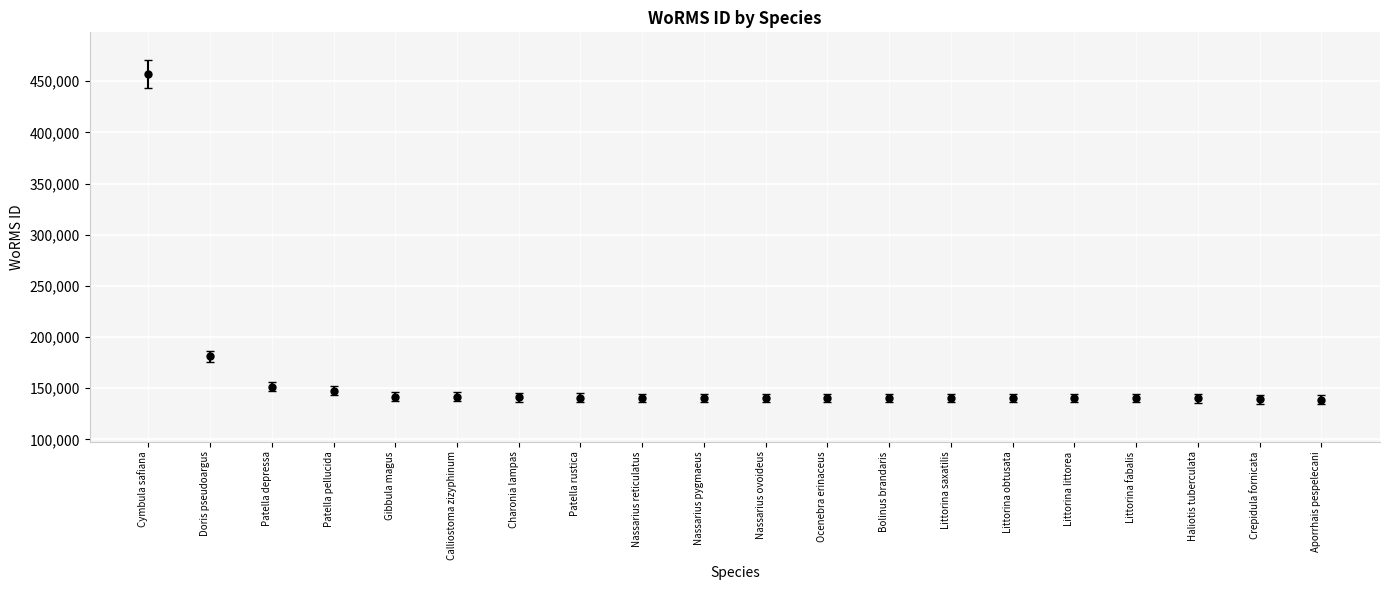

What is the ratio of the value at Ocenebra erinaceus to the value at Littorina fabalis?

1.0